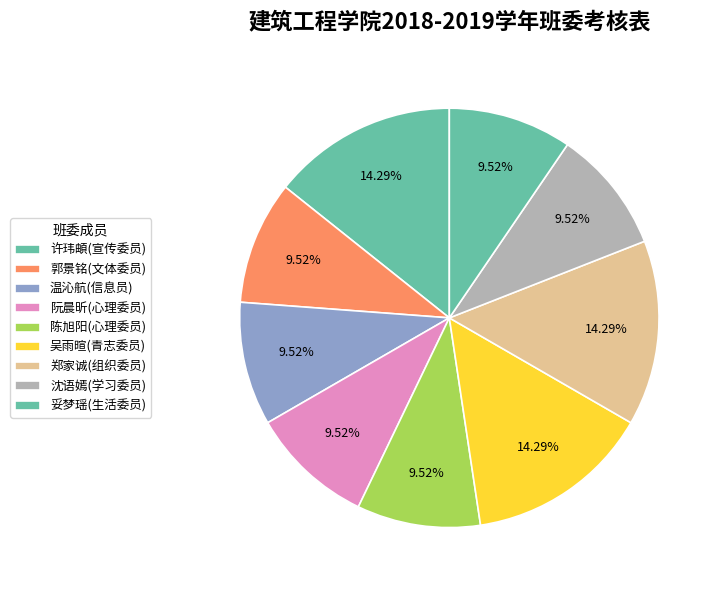

How many slices are in this pie chart?

9